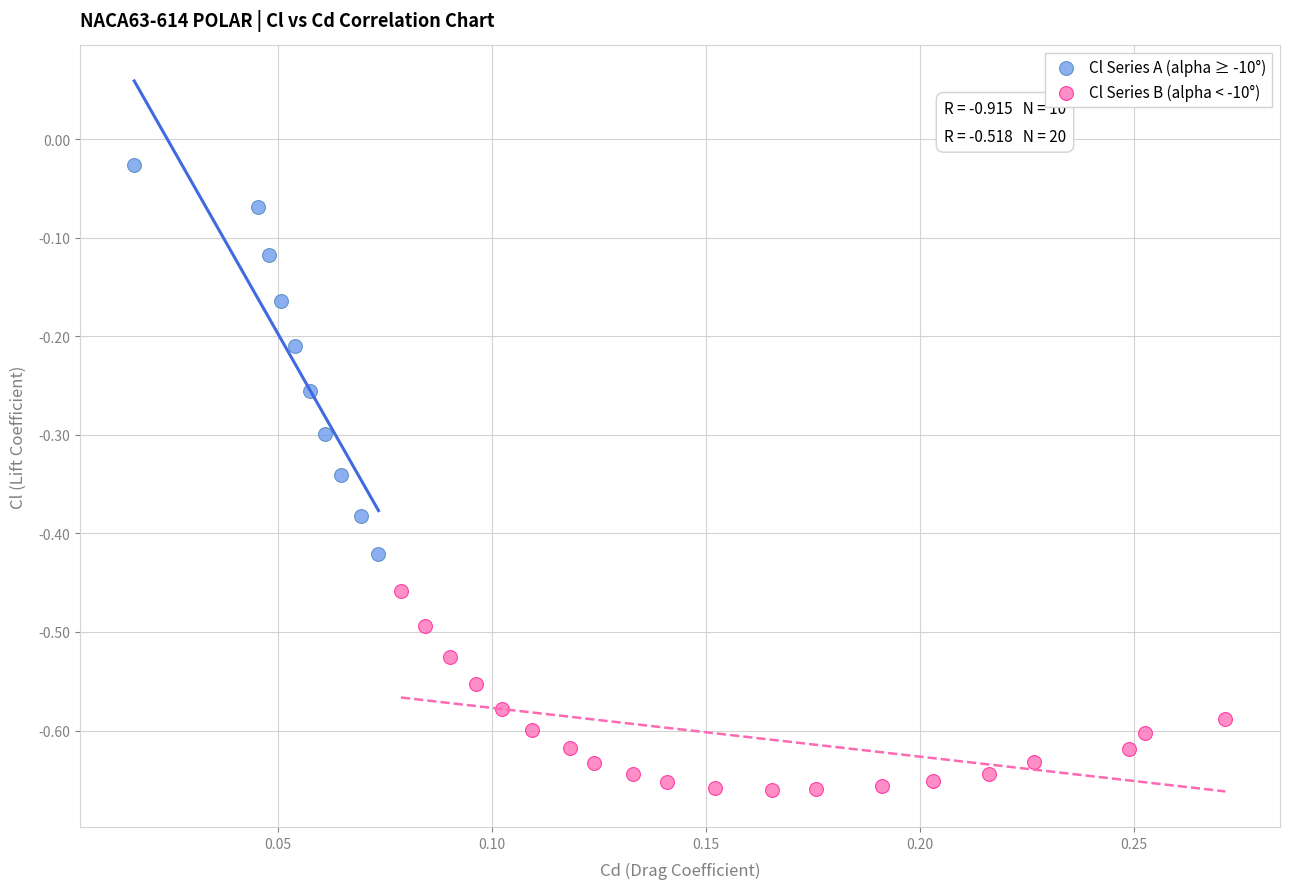

Which series reaches the minimum Y coordinate?

Cl Series B (alpha < -10°)